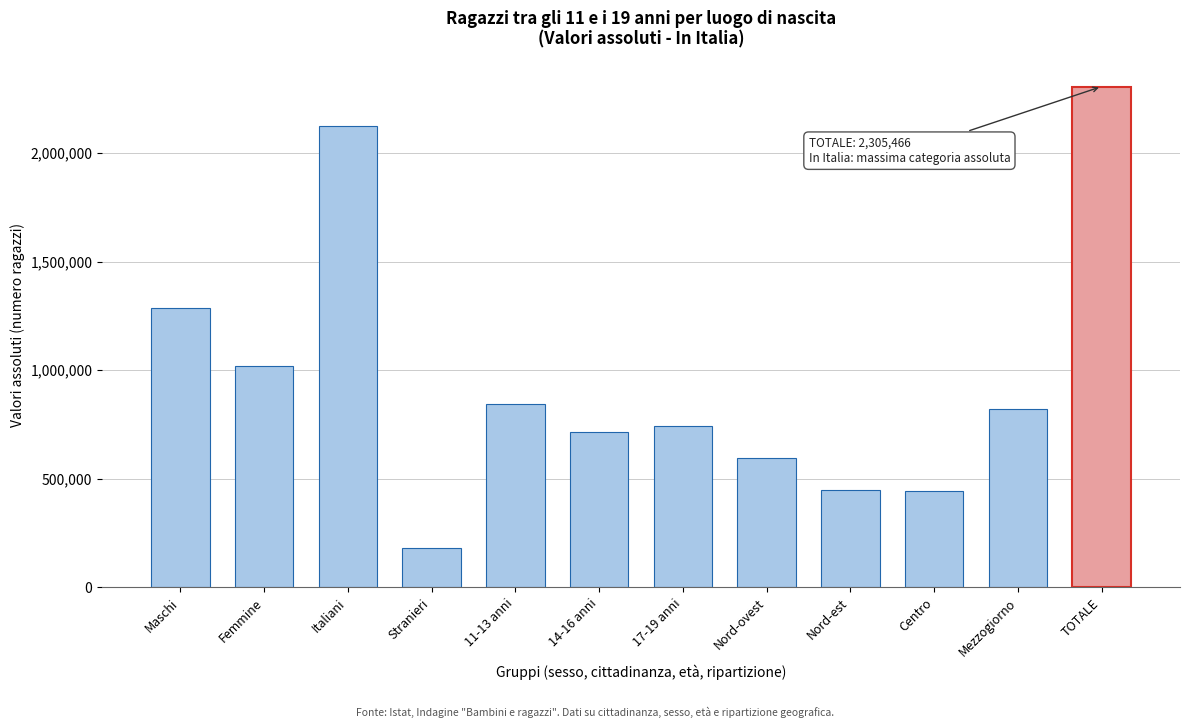

At which category does the chart reach its peak across all series?

TOTALE